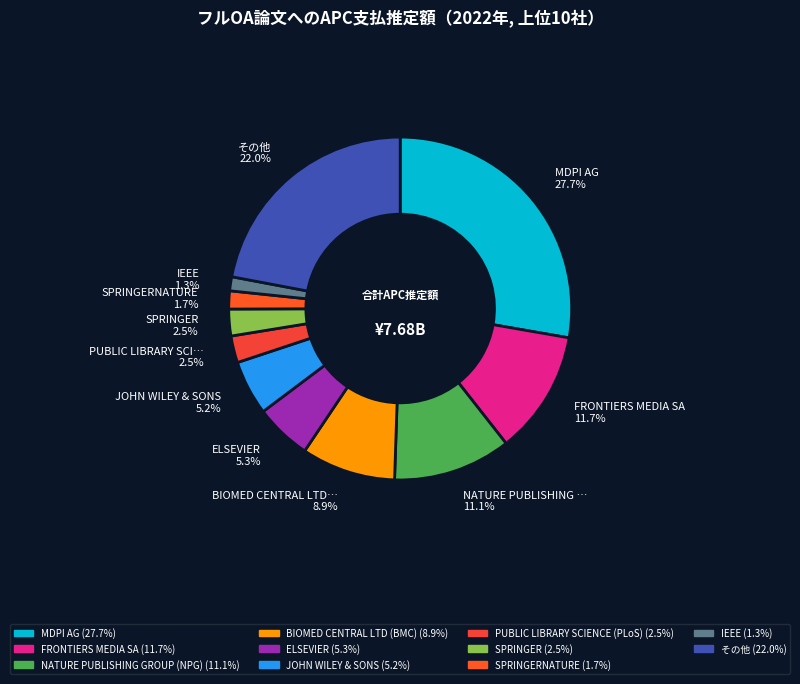

To the nearest percent, what is the average slice percentage?

9%